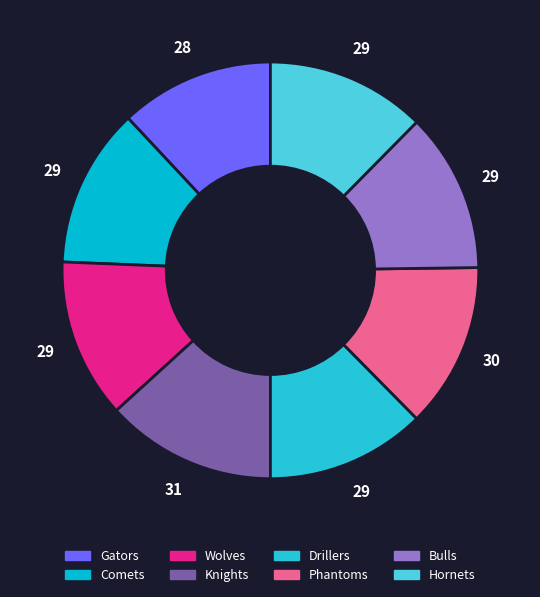

Does Gators account for over 50% of the chart?

No